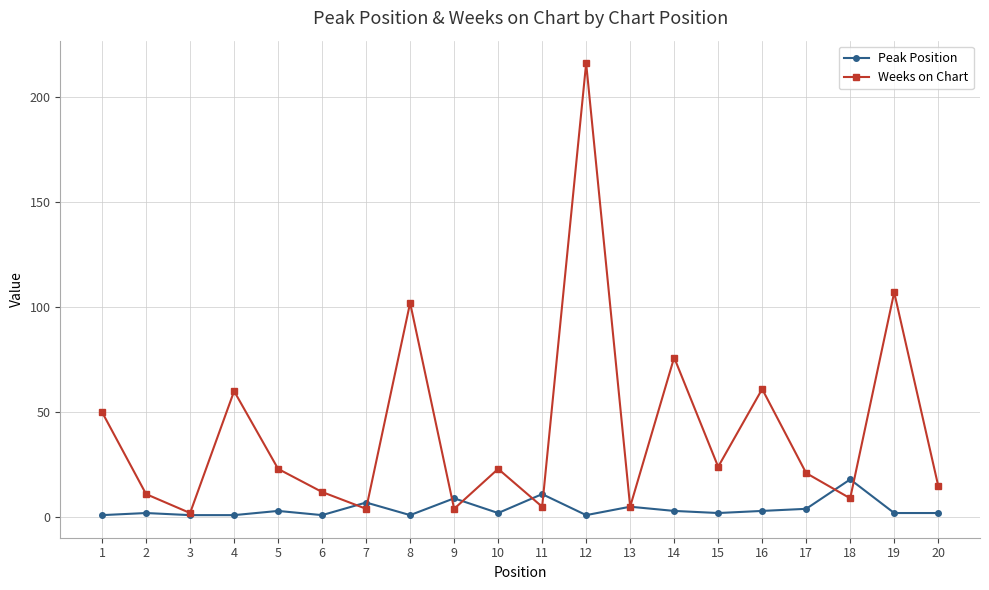

Where is the first local minimum for Weeks on Chart?

3